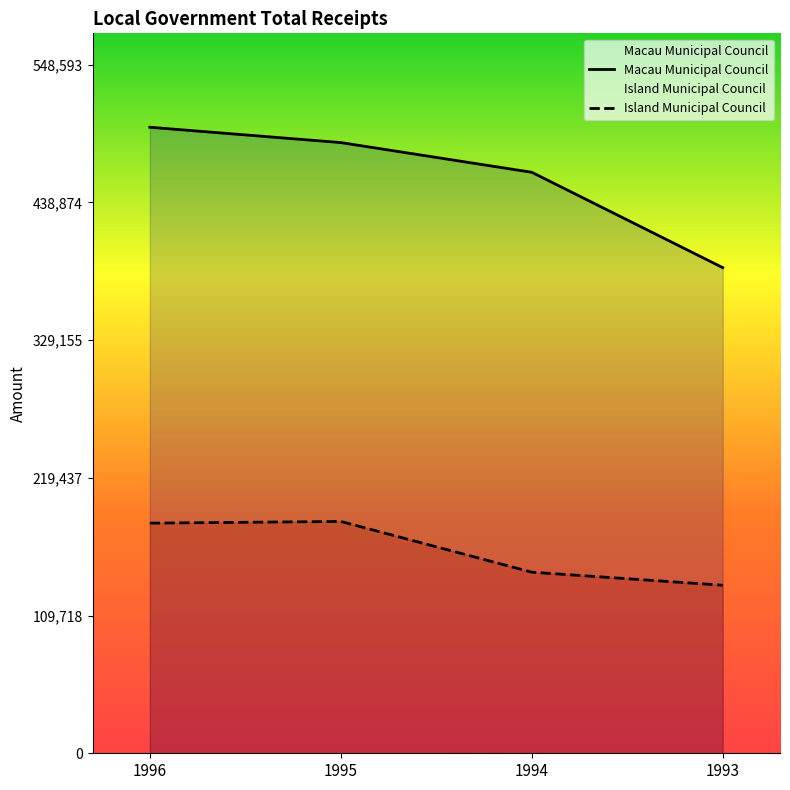

What is the total value across all series at 1995?

671192